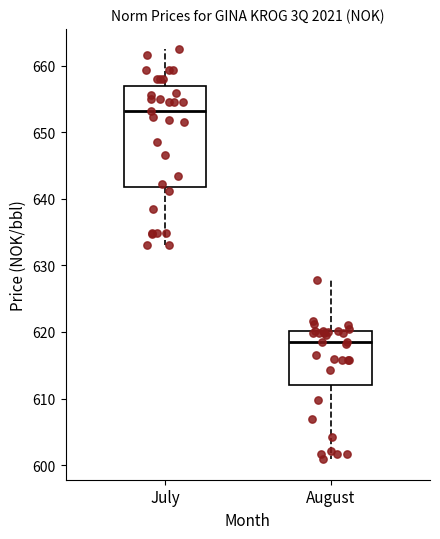

Where is the upper edge of the box for August on the y-axis? The values are not printed on the chart, so give them approximately, as read against the axis.

620